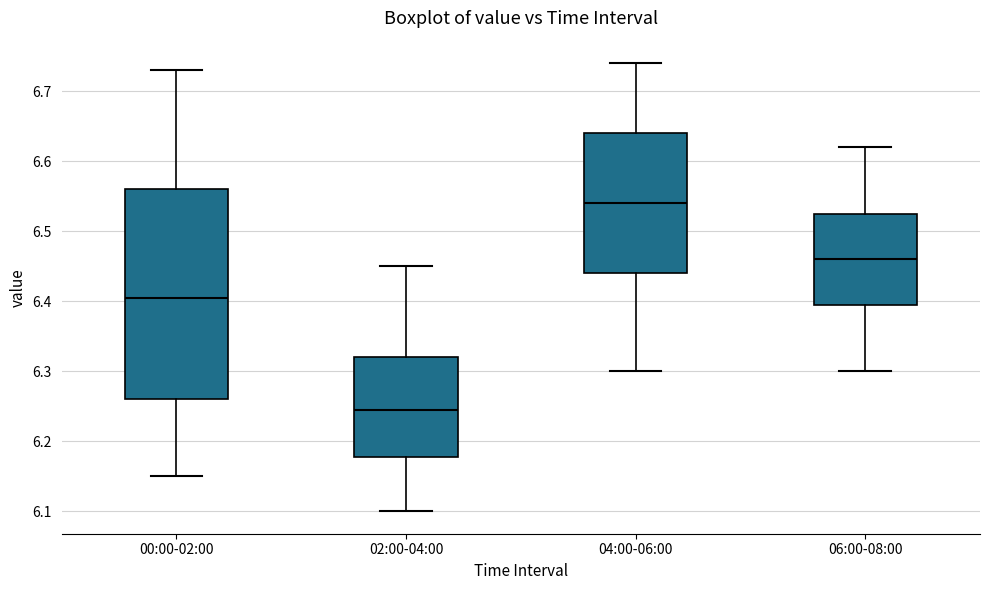

Comparing the boxes themselves (not the whiskers), which one is the tallest?

00:00-02:00